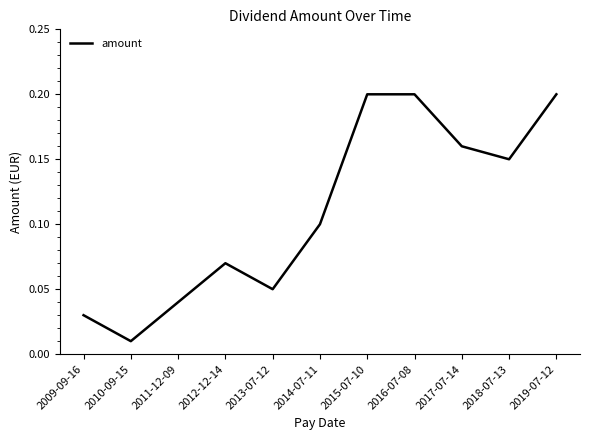

What position from the right is 2011-12-09?

9